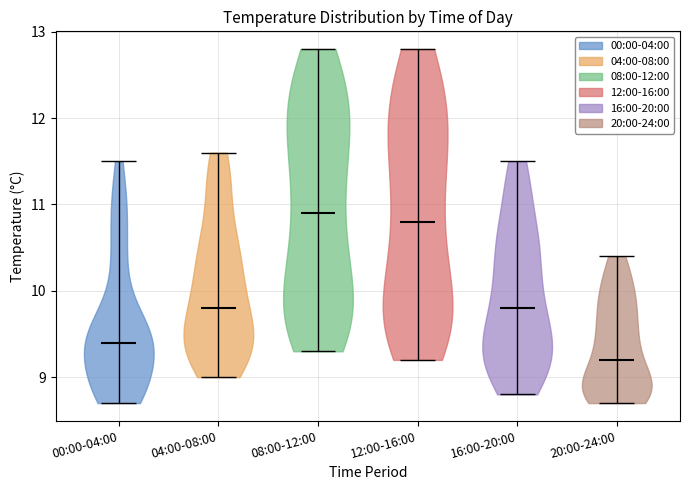

Reading left to right, read every violin against the y-axis: where its median line is, and the lowest and highest points it reaches. The values are not printed on the chart, so give them approximately, as read against the axis.

00:00-04:00: median line 9.4, lowest point 8.7, highest point 11.5
04:00-08:00: median line 9.8, lowest point 9.0, highest point 11.6
08:00-12:00: median line 10.9, lowest point 9.3, highest point 12.8
12:00-16:00: median line 10.8, lowest point 9.2, highest point 12.8
16:00-20:00: median line 9.8, lowest point 8.8, highest point 11.5
20:00-24:00: median line 9.2, lowest point 8.7, highest point 10.4